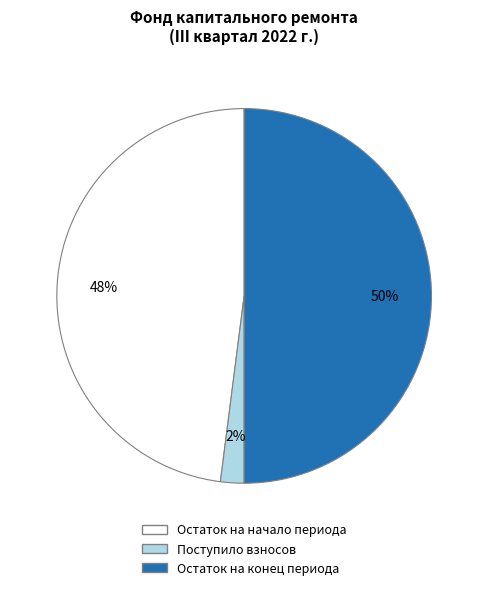

To the nearest percent, what is the difference between the largest and smallest slice percentages?

48%